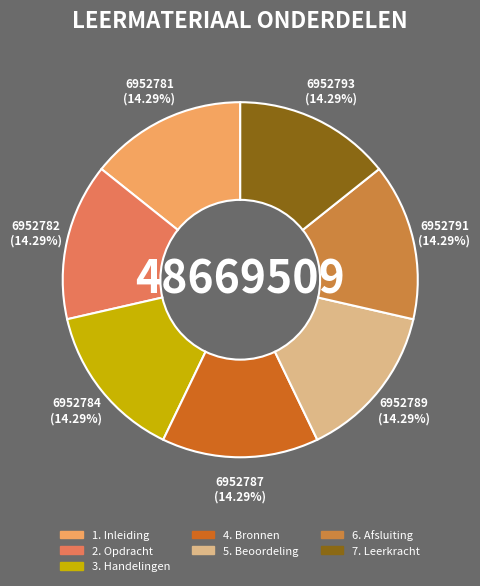

Approximately how many times larger is the value at 1. Inleiding compared to 4. Bronnen?

1.0